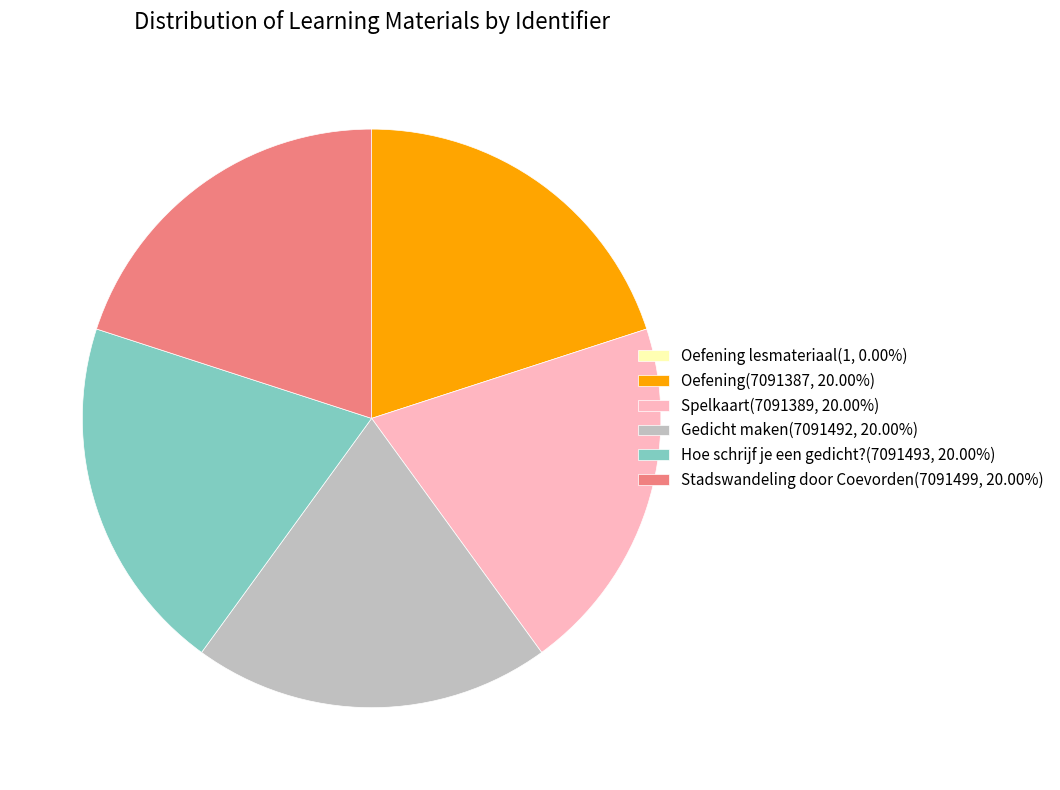

Do Hoe schrijf je een gedicht?(7091493, 20.00%) and Gedicht maken(7091492, 20.00%) together represent more than half of the pie?

No